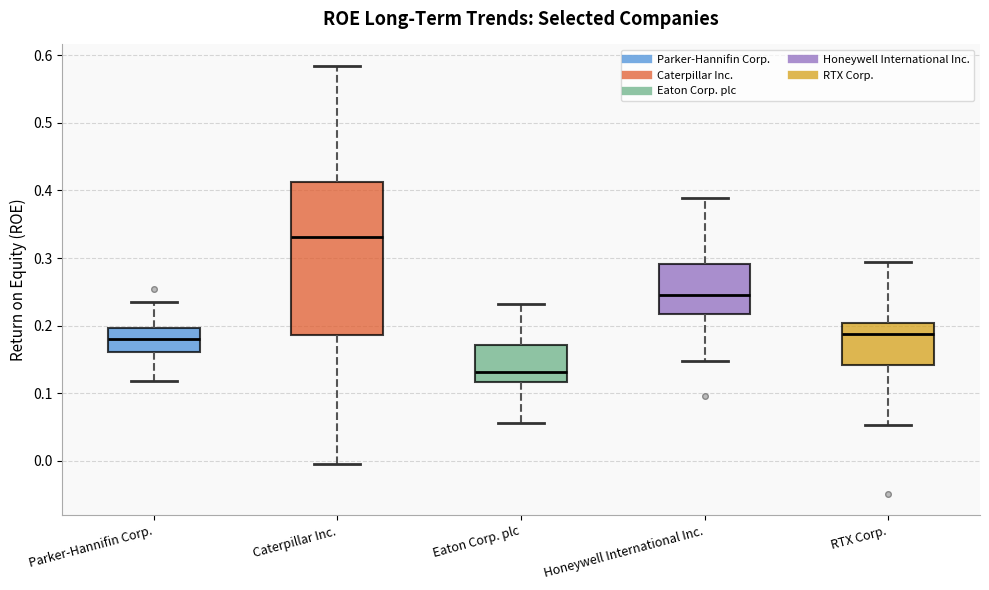

Where does the lower whisker of the box for Caterpillar Inc. end on the y-axis? The values are not printed on the chart, so give them approximately, as read against the axis.

-0.01